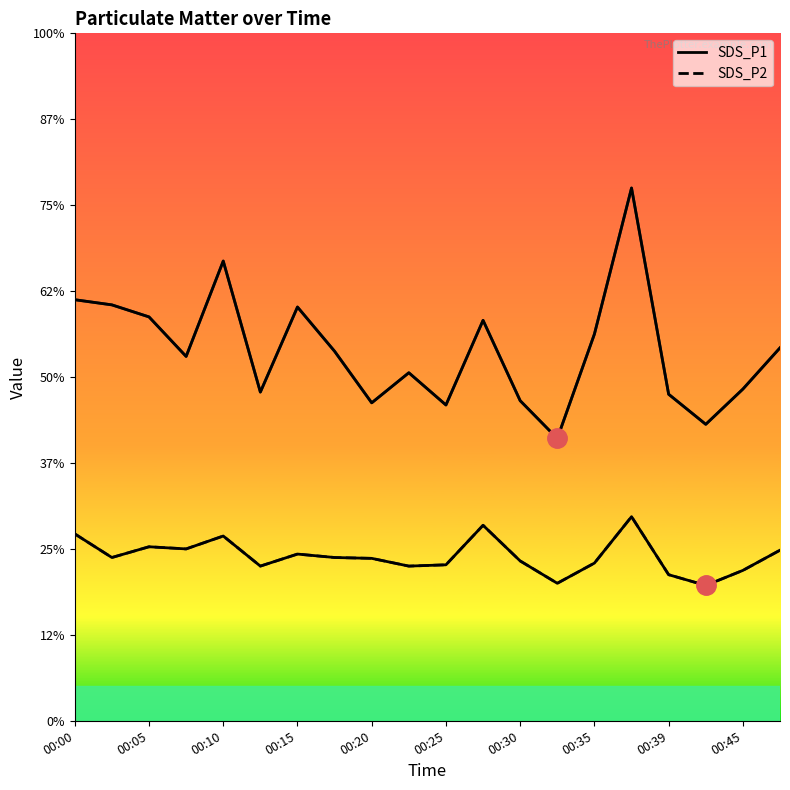

At which label does SDS_P2 reach its peak?

15